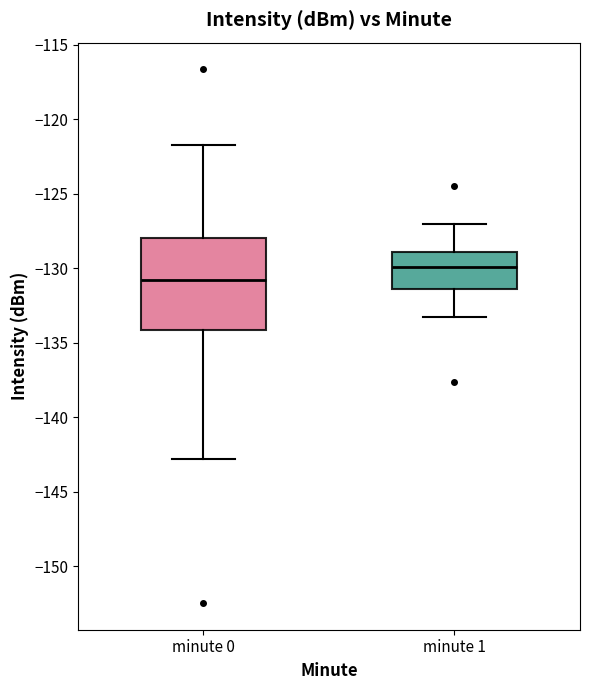

Which box has the highest median line?

minute 1